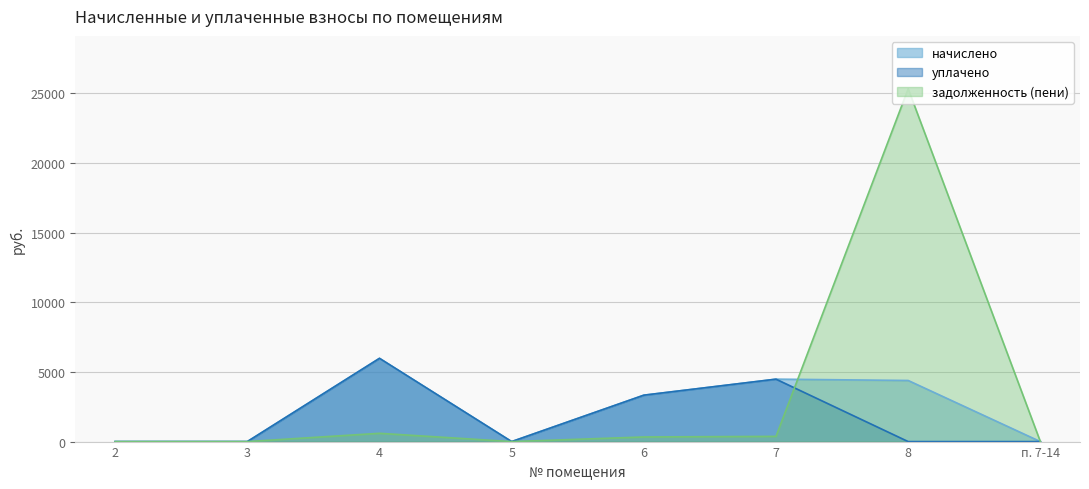

True or false: начислено and задолженность (пени) intersect in this chart.

True